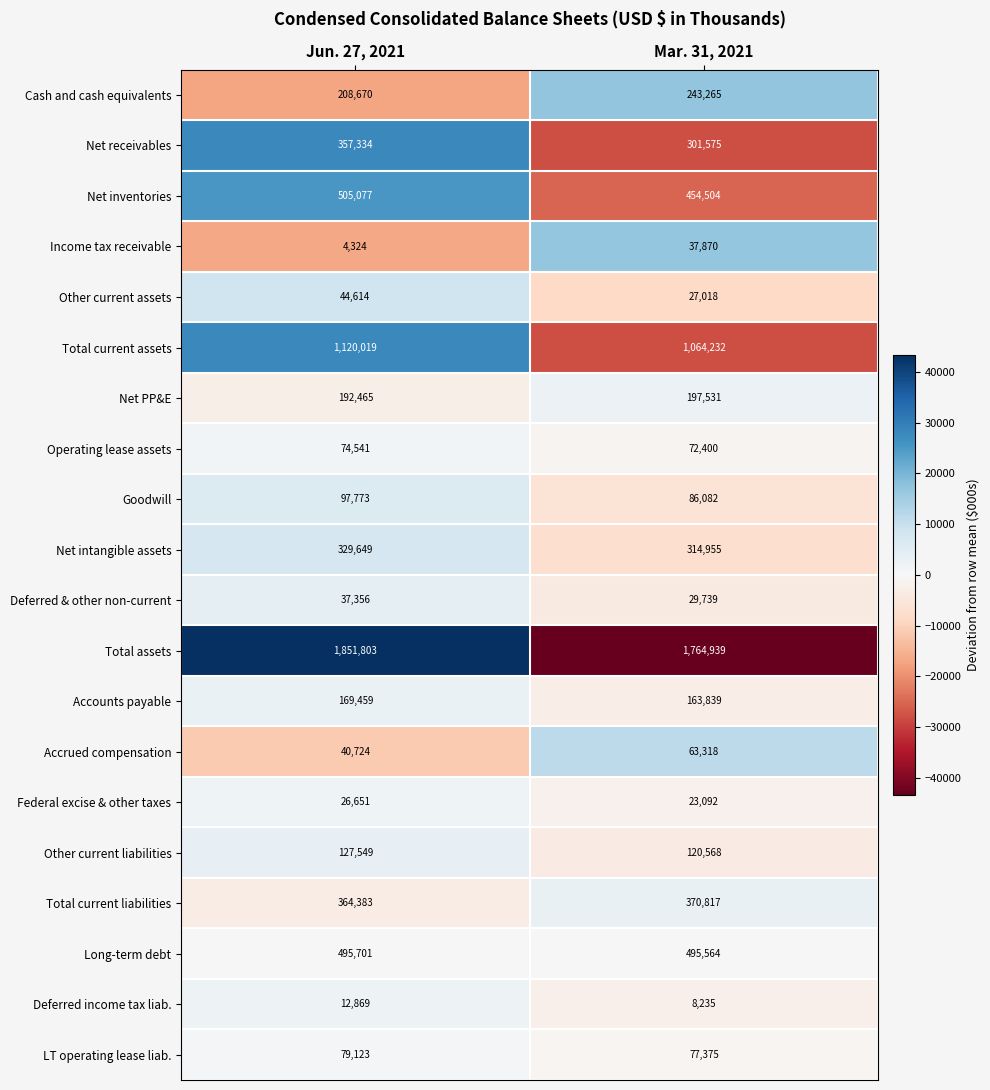

Which series has the largest range (max minus min)?

Total assets